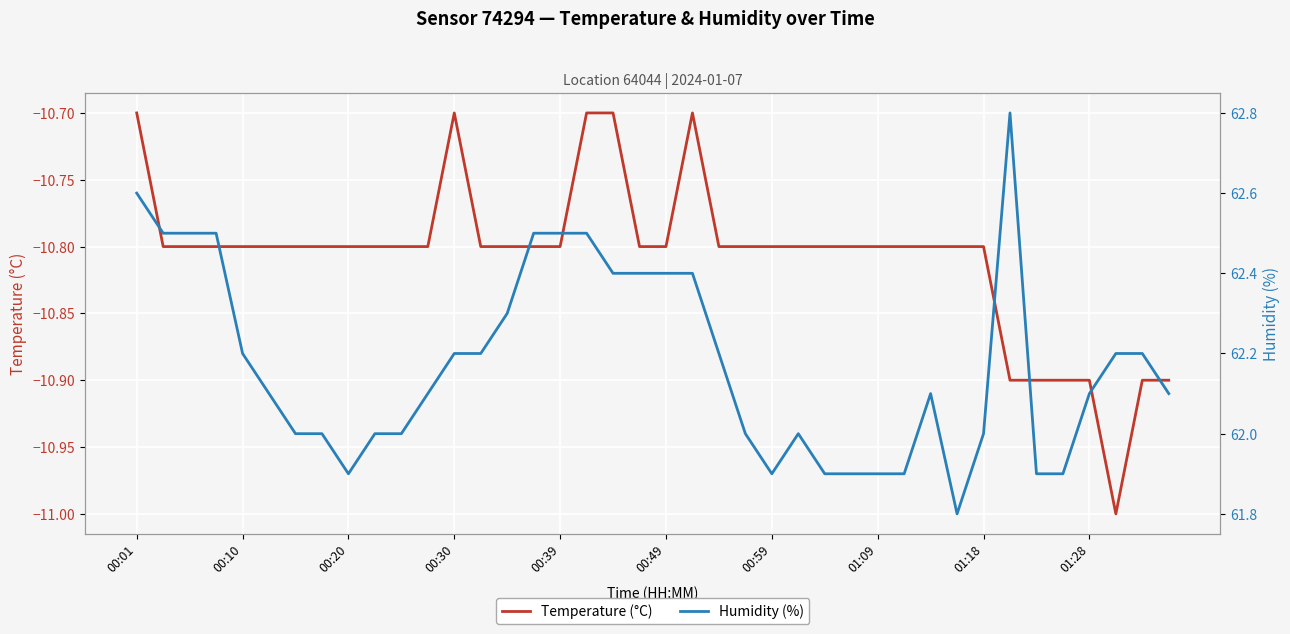

How many lines are shown in the chart?

2